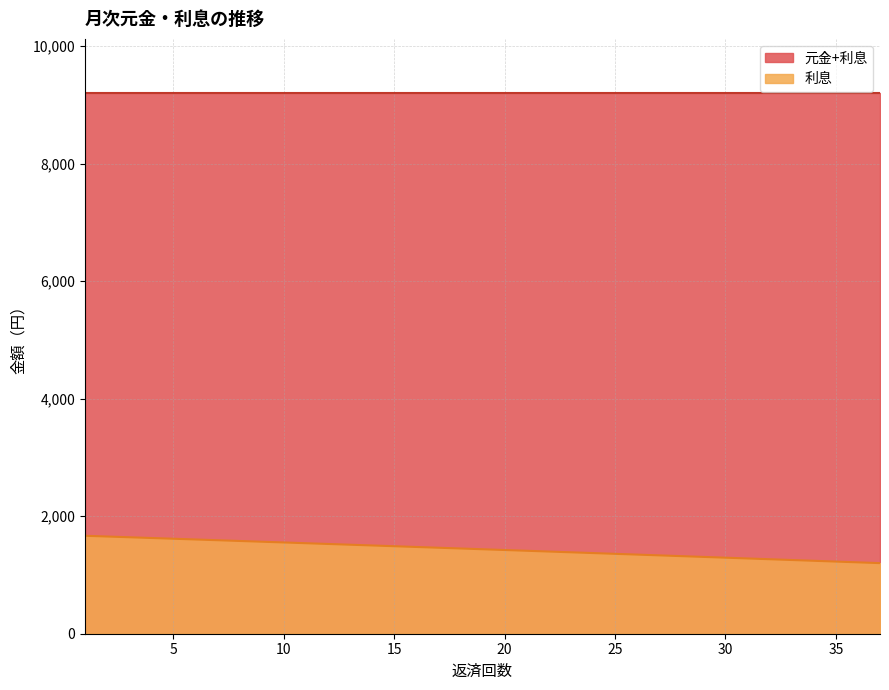

What is the value of the 20th point from the left?

1424.5